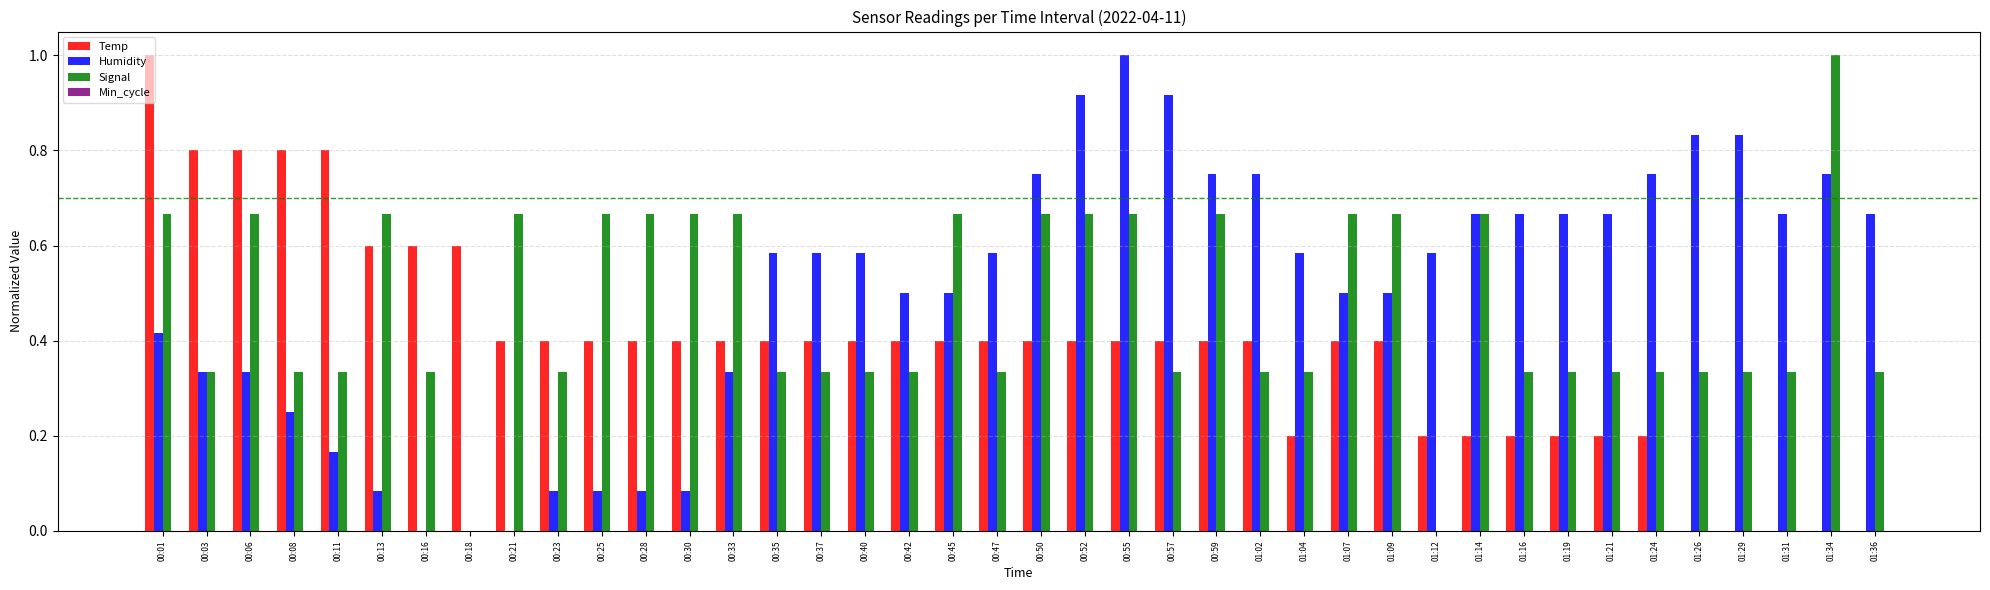

Are the bars horizontal?

No